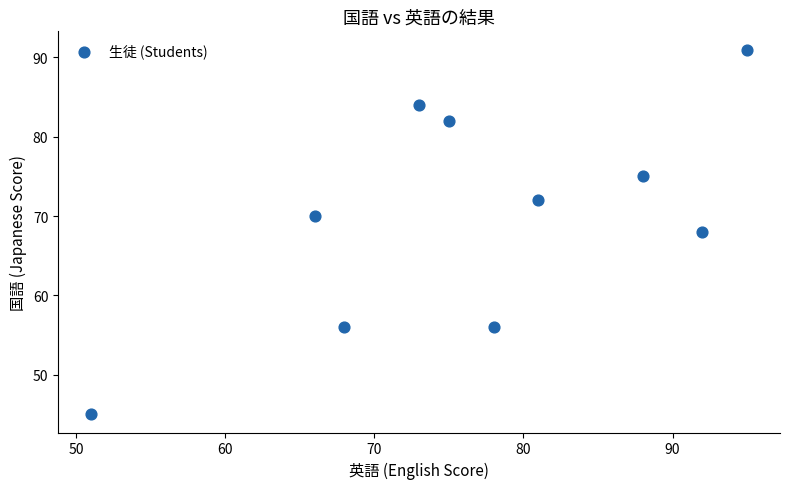

What is the average X value?

77